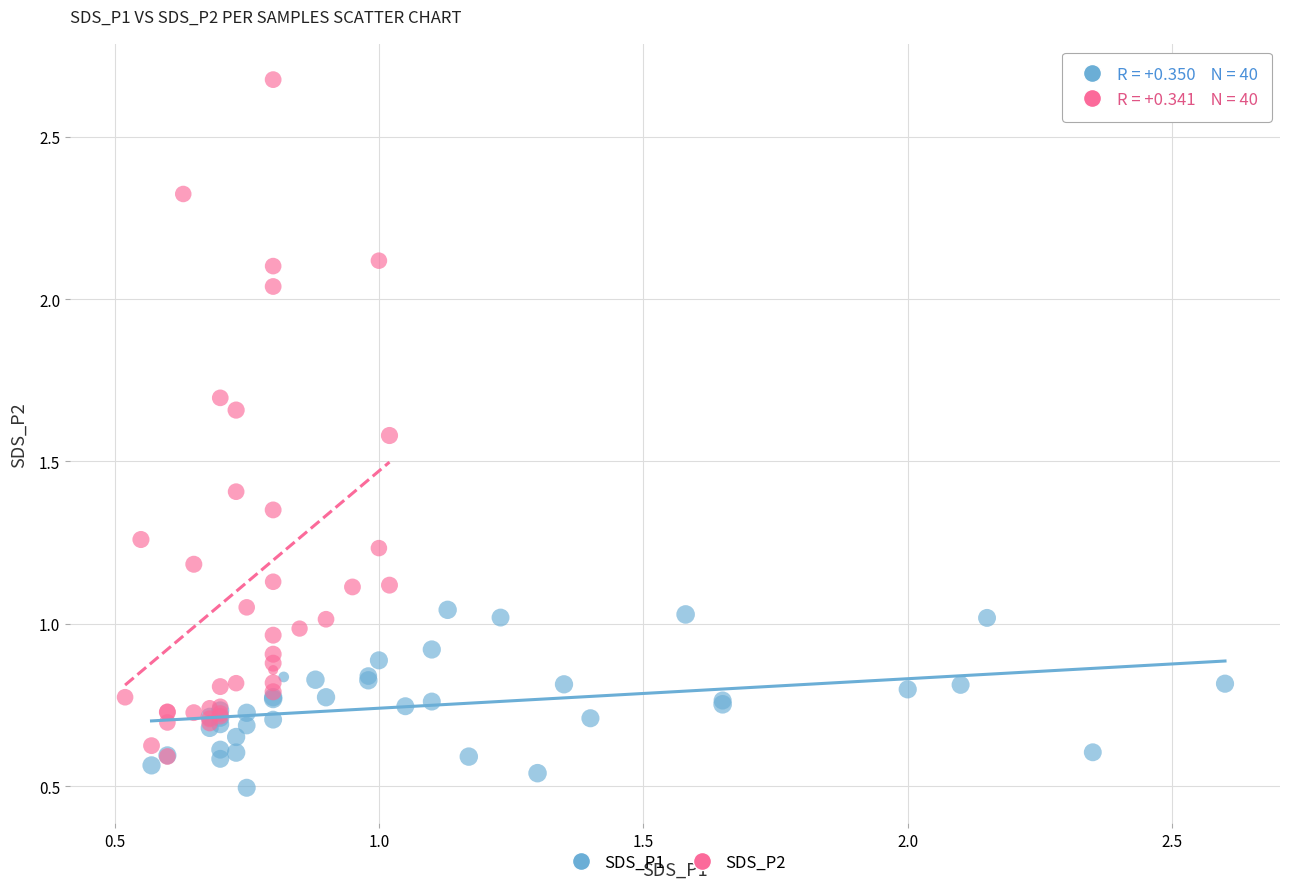

What are all the series names shown in the legend?

SDS_P1, SDS_P2